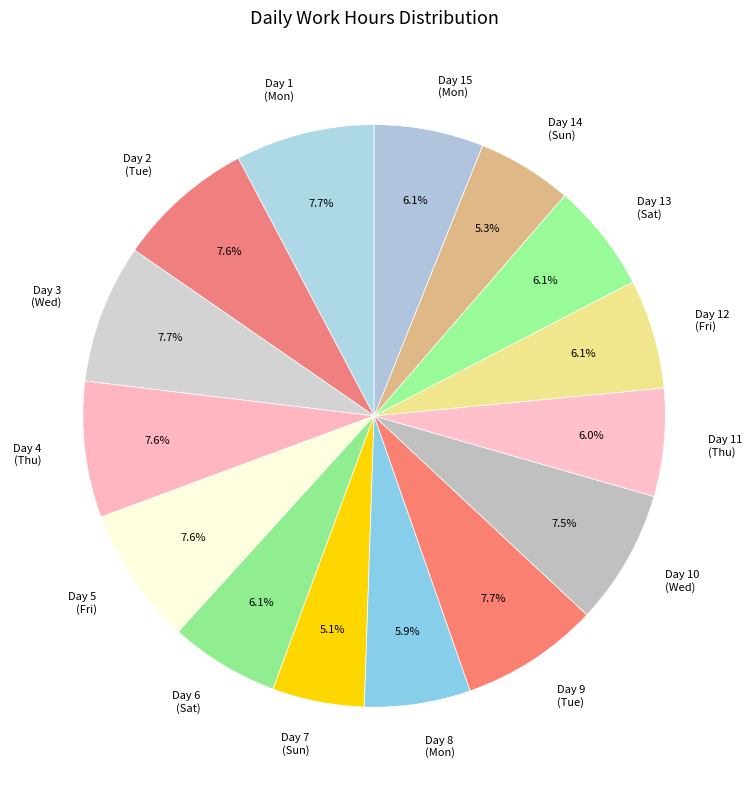

How many segments does this pie chart have?

15